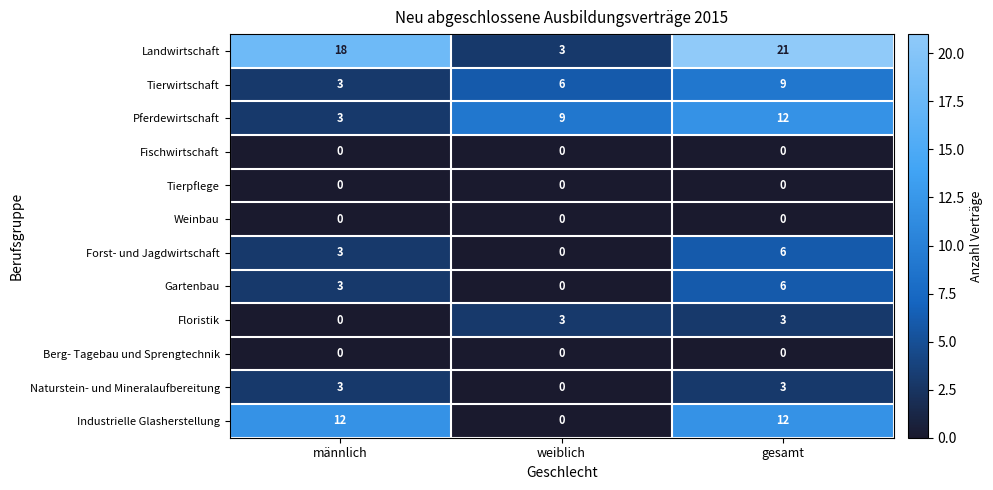

What is the maximum value shown in the chart?

21